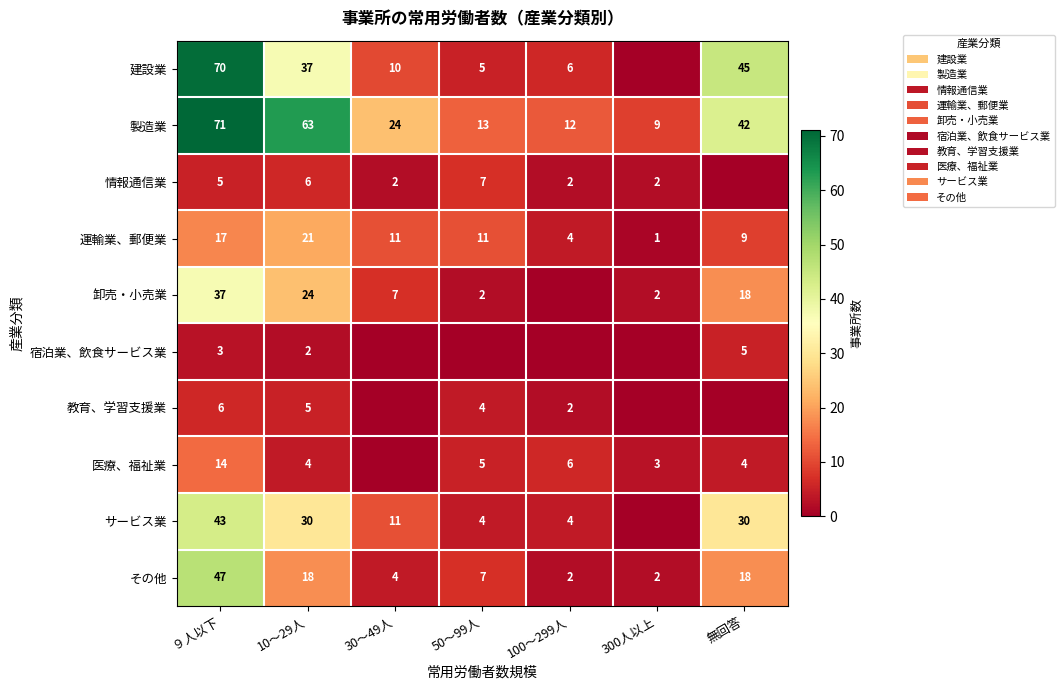

What is the total value across all series at 50～99人?

58